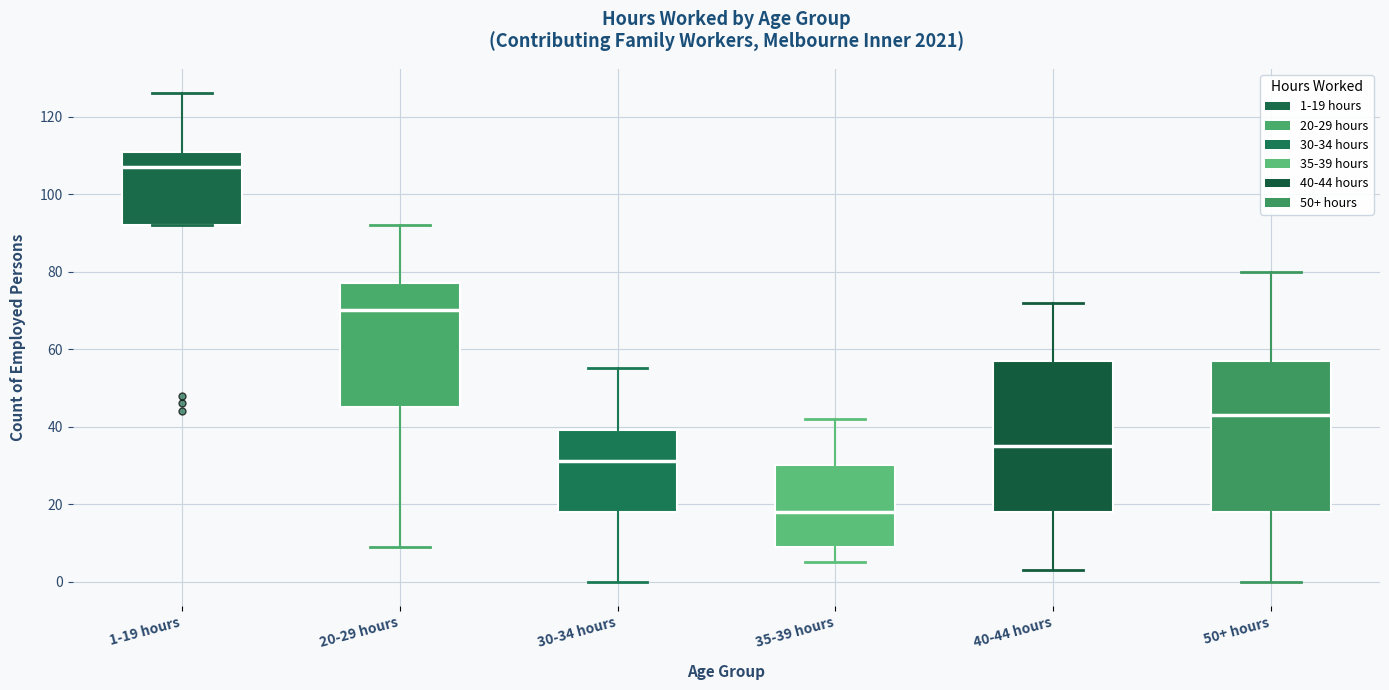

Which box's median line is the lowest?

35-39 hours